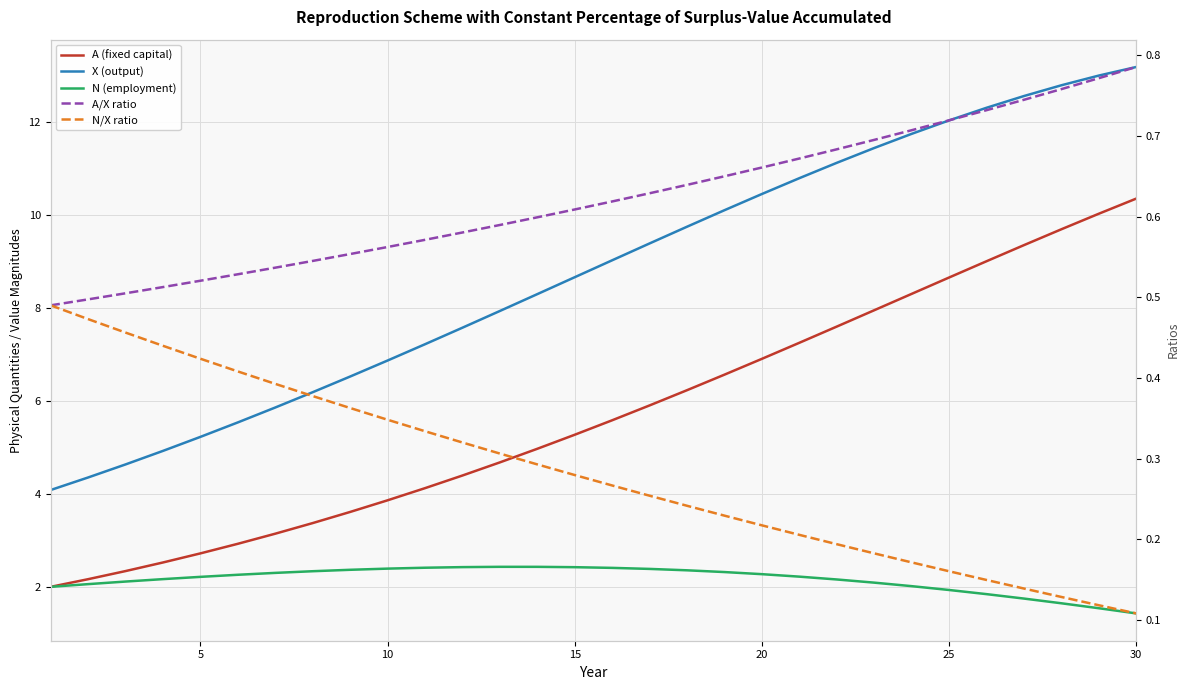

The value of N (employment) at 15 is 2.4. True or false?

True